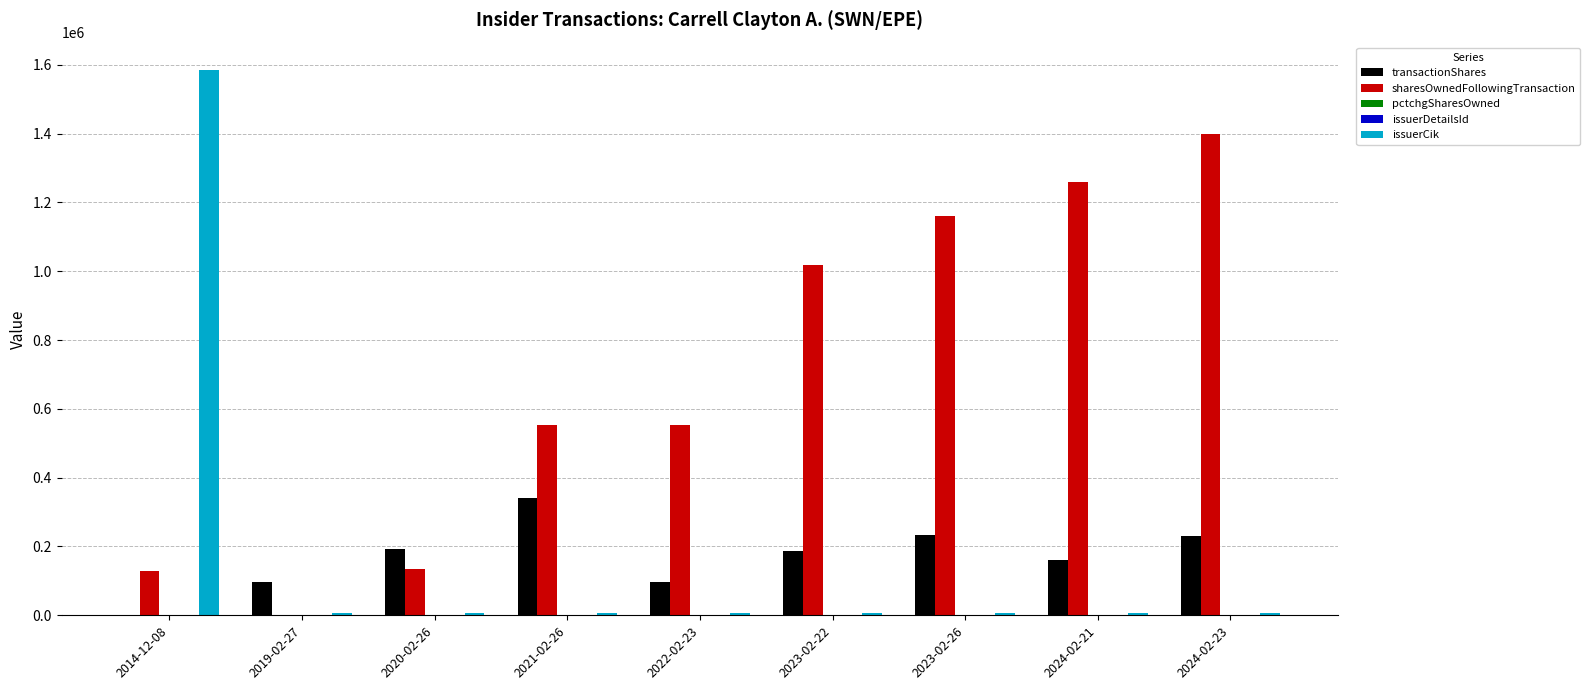

How many distinct data groups are displayed?

5